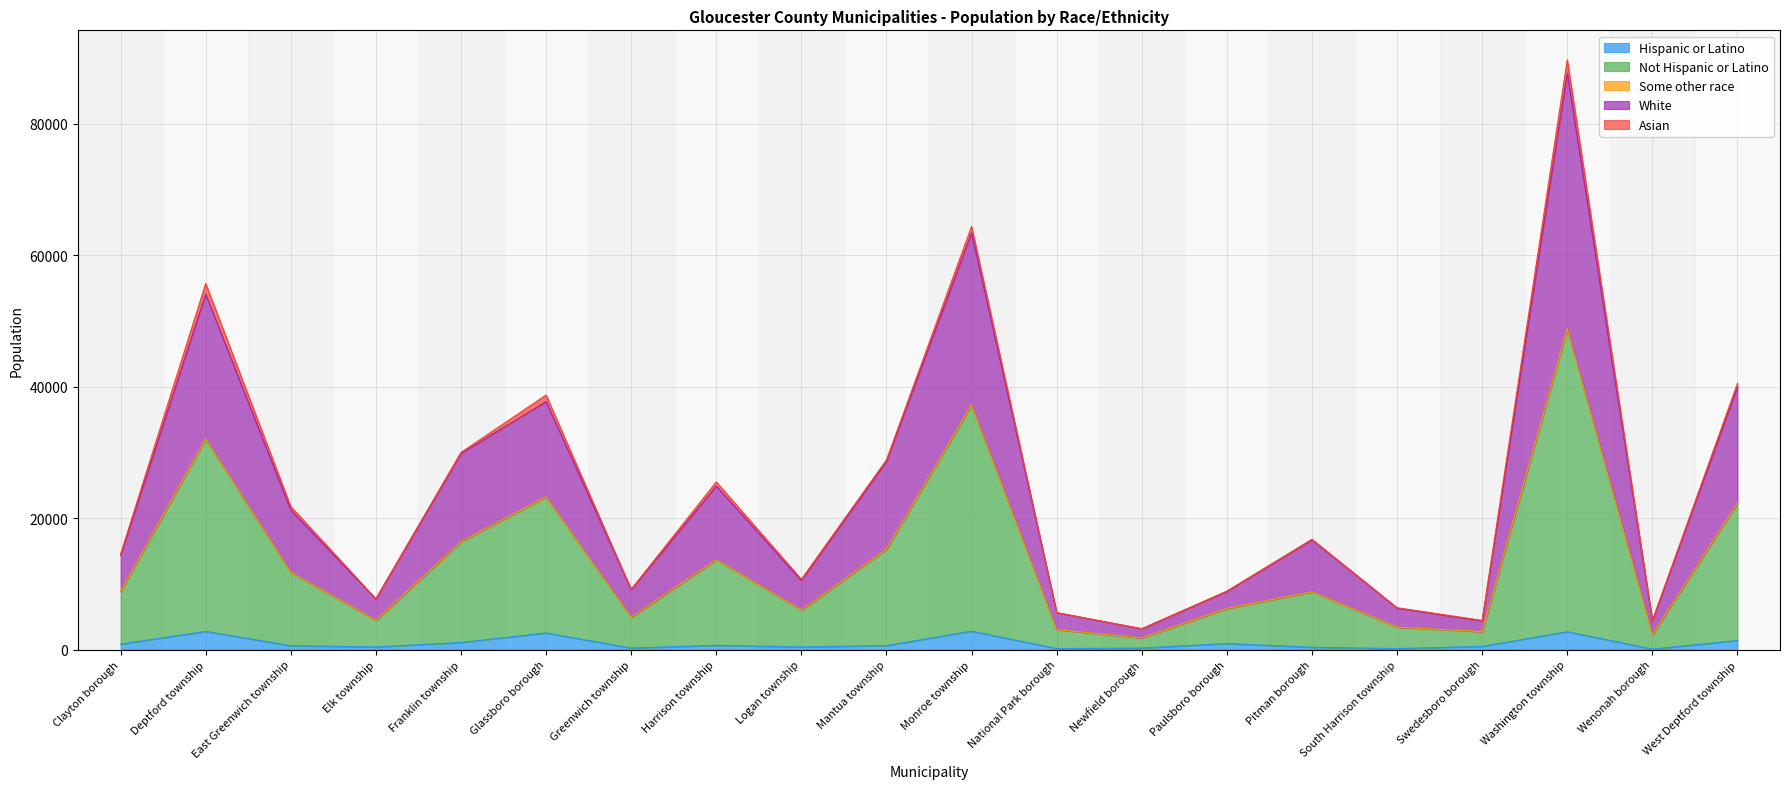

What is the maximum value for Hispanic or Latino?

2796